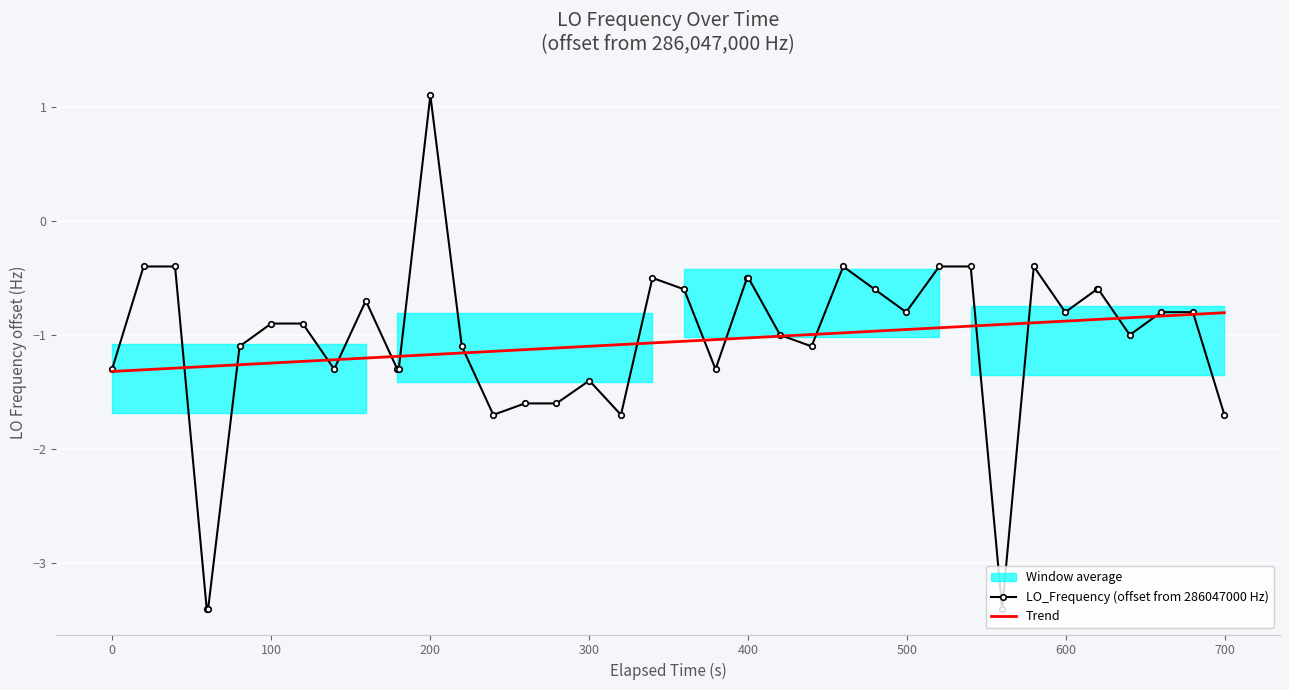

What is the maximum value for LO_Frequency (offset from 286047000 Hz)?

1.1